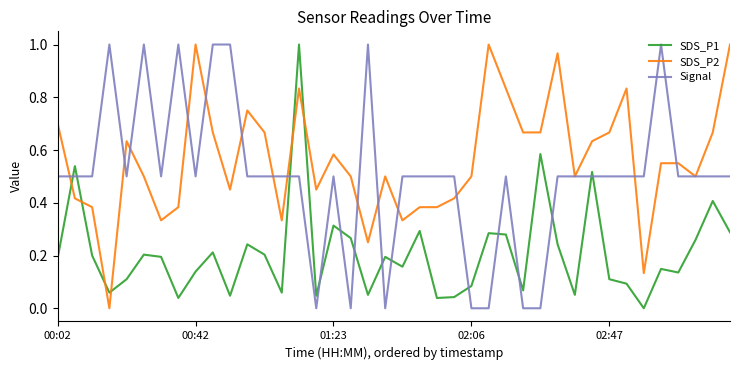

True or false: SDS_P1 and Signal intersect in this chart.

True